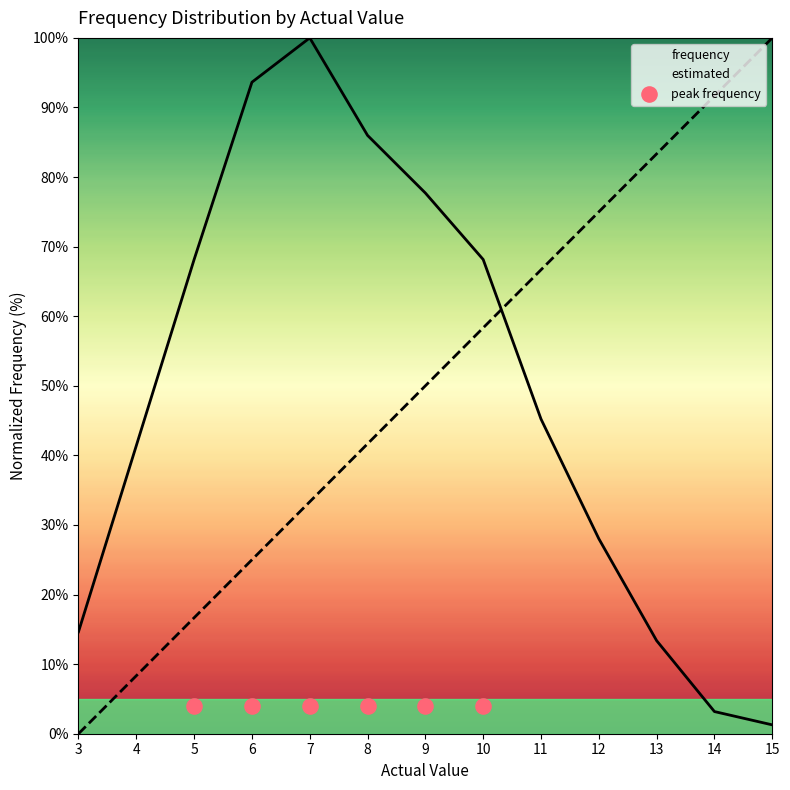

Which series contains the highest Y value?

frequency